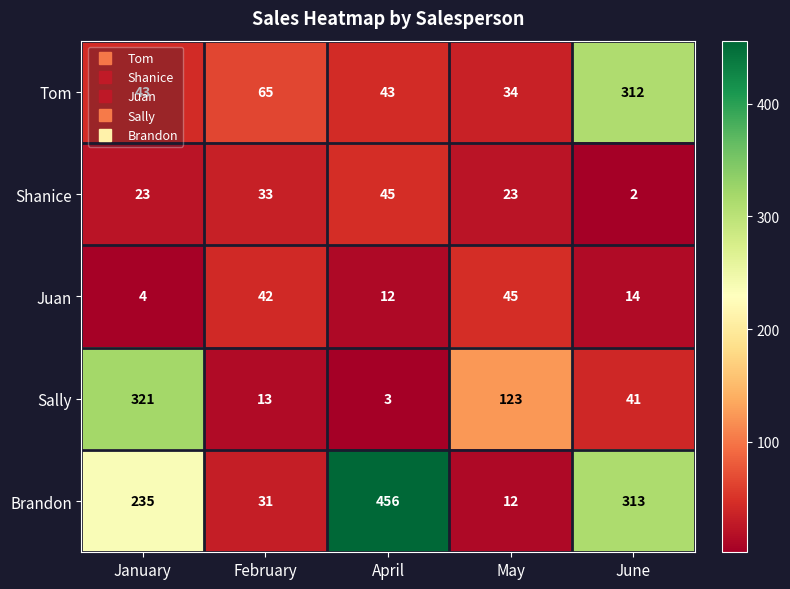

What is the maximum value shown in the chart?

456